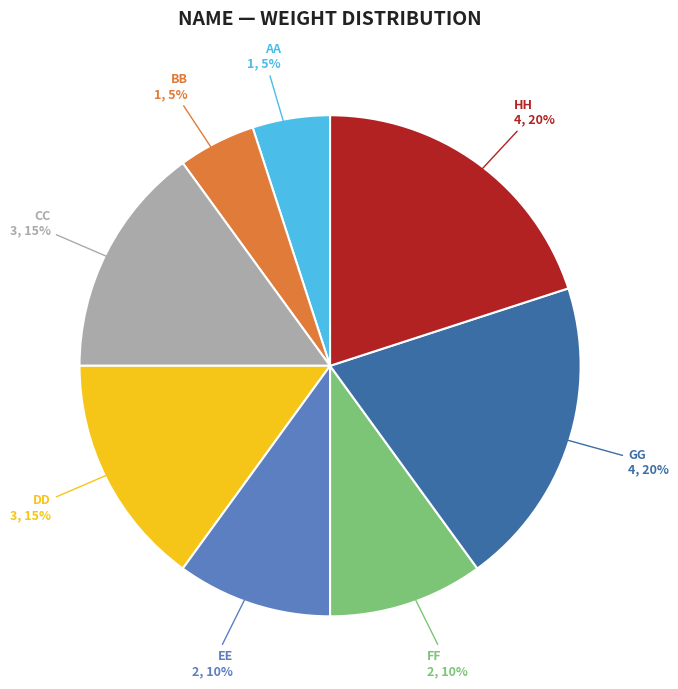

Is the sum of BB and AA greater than half?

No